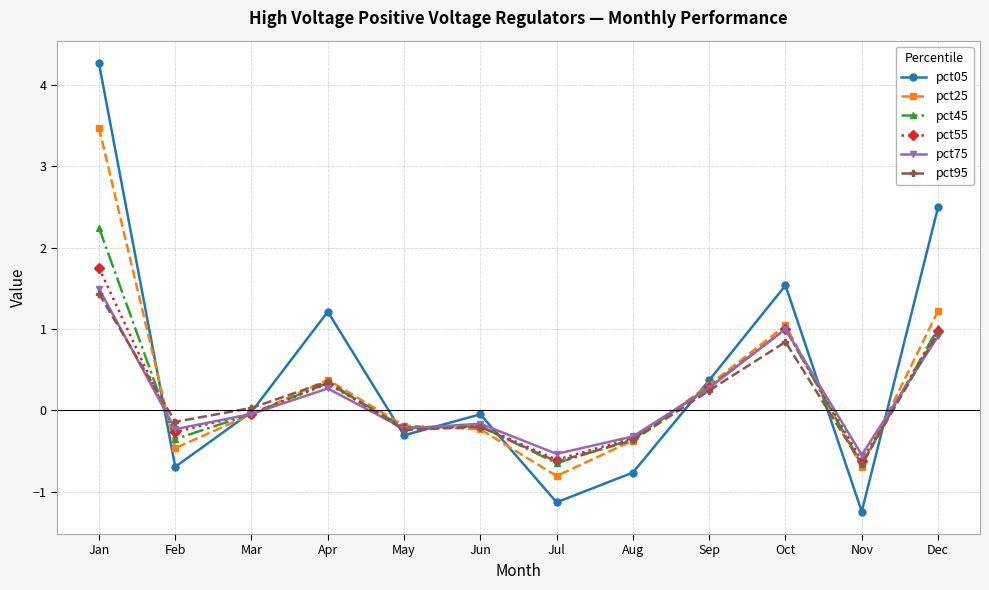

Where do pct95 and pct75 first cross each other?

Jan and Feb